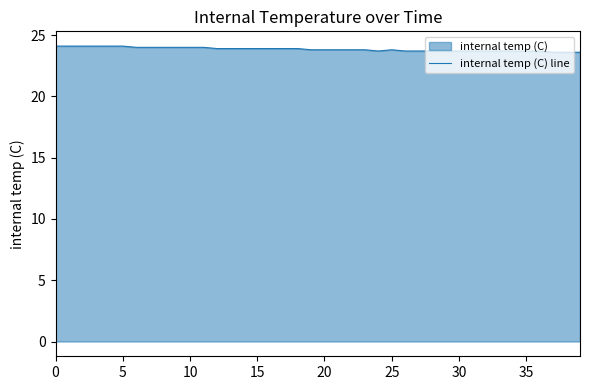

What is the smallest value displayed?

23.6